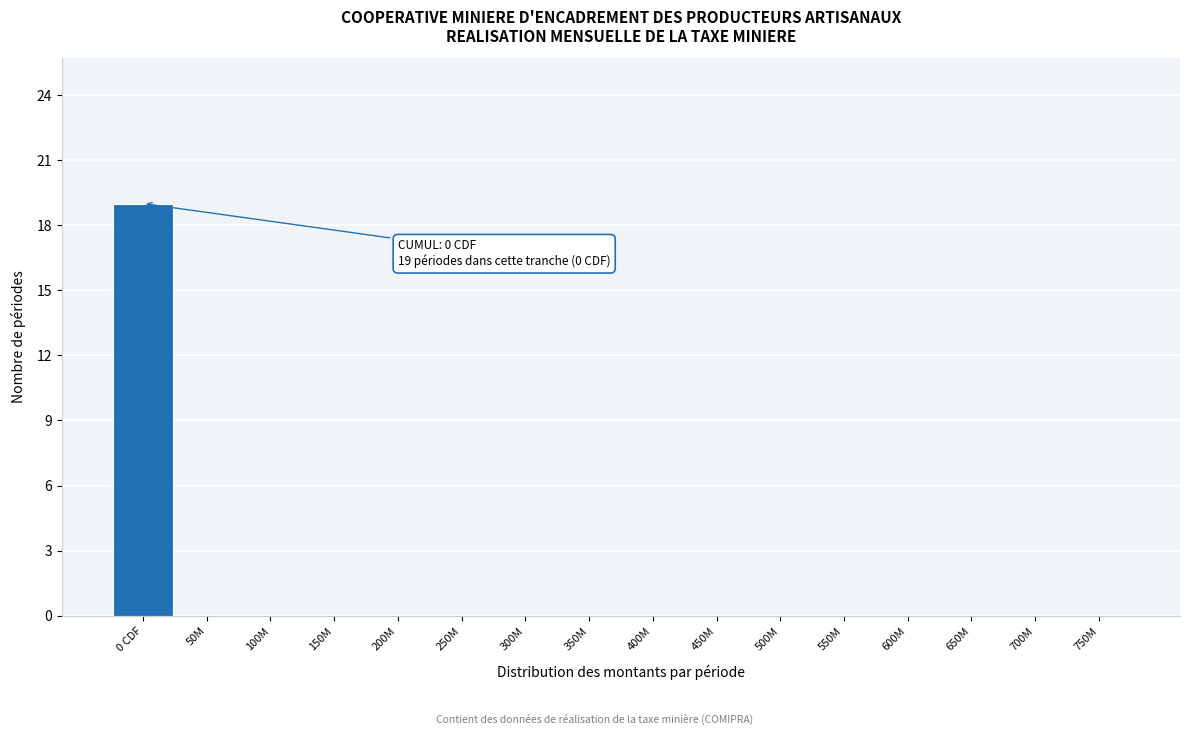

Reading right to left, what are all the values shown in this chart?

750M=0	700M=0	650M=0	600M=0	550M=0	500M=0	450M=0	400M=0	350M=0	300M=0	250M=0	200M=0	150M=0	100M=0	50M=0	0 CDF=19